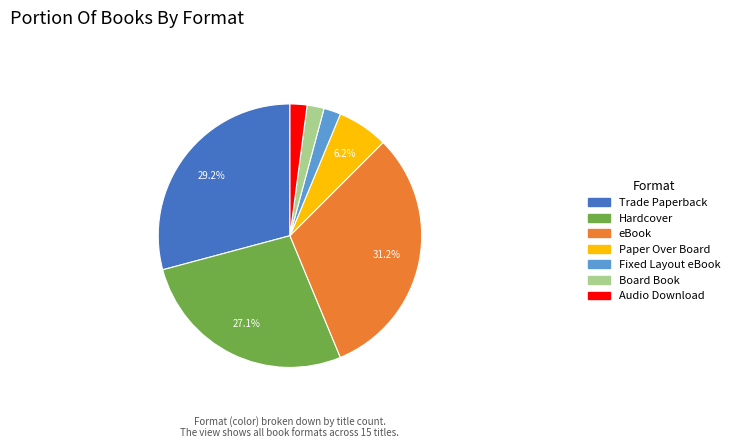

Combined, do Hardcover and eBook account for over 50%?

Yes